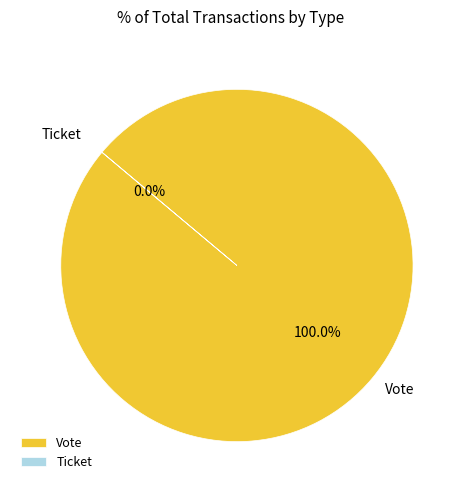

To the nearest percent, what percentage of the pie is Vote?

100%